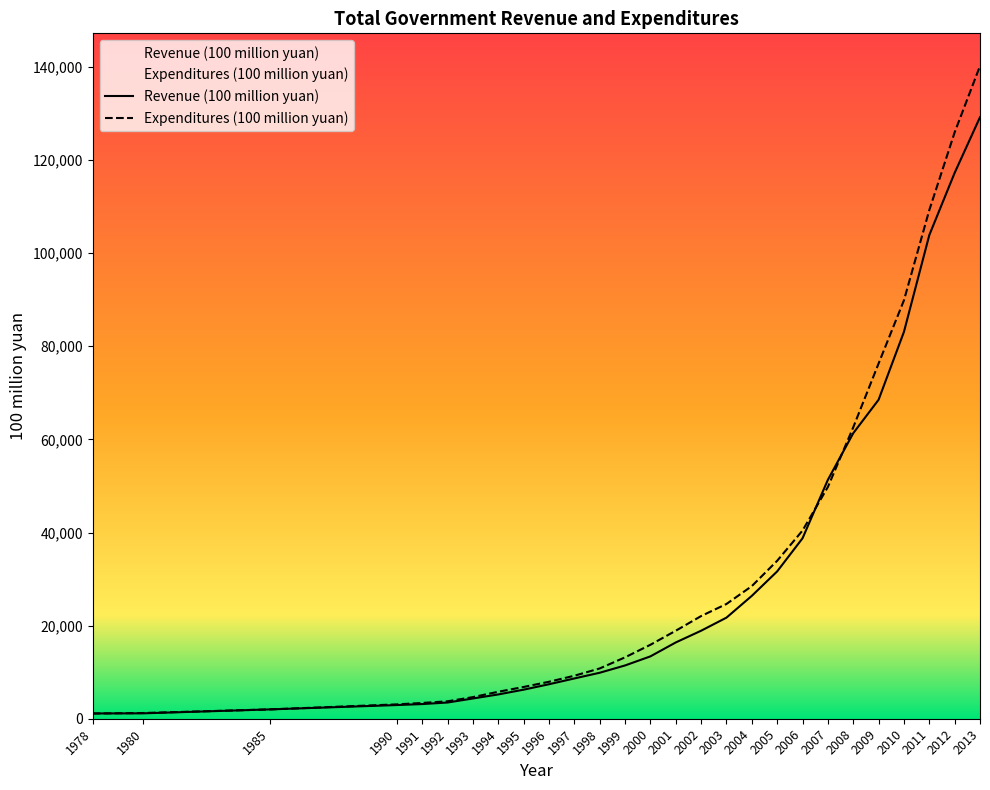

The Revenue (100 million yuan) series shows 5614.2 at 1992. True or false?

False